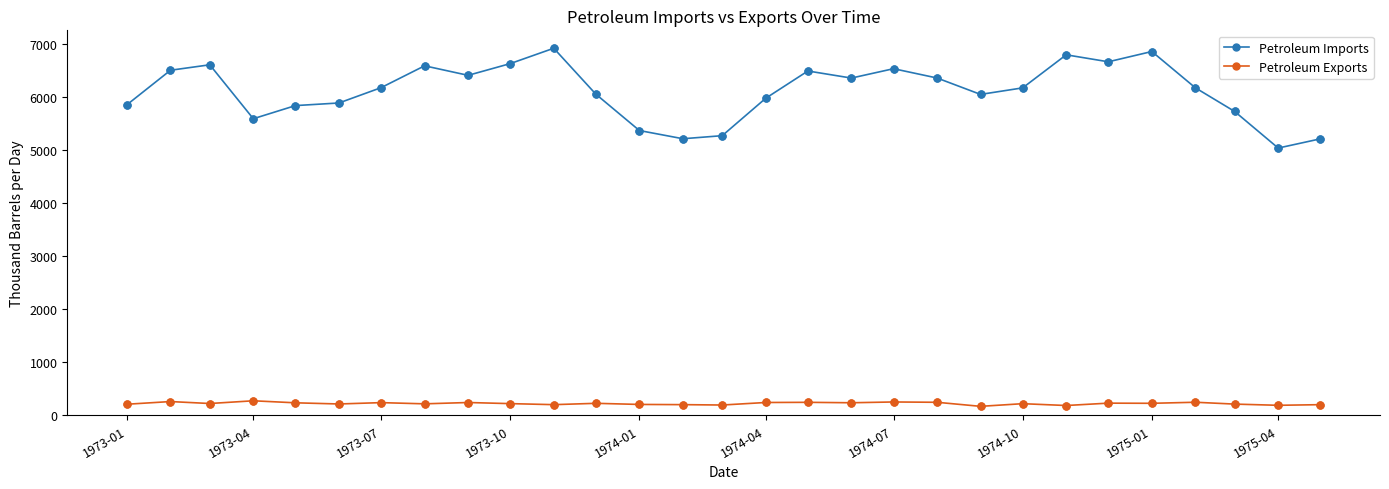

Which series has the widest spread of values?

Petroleum Imports